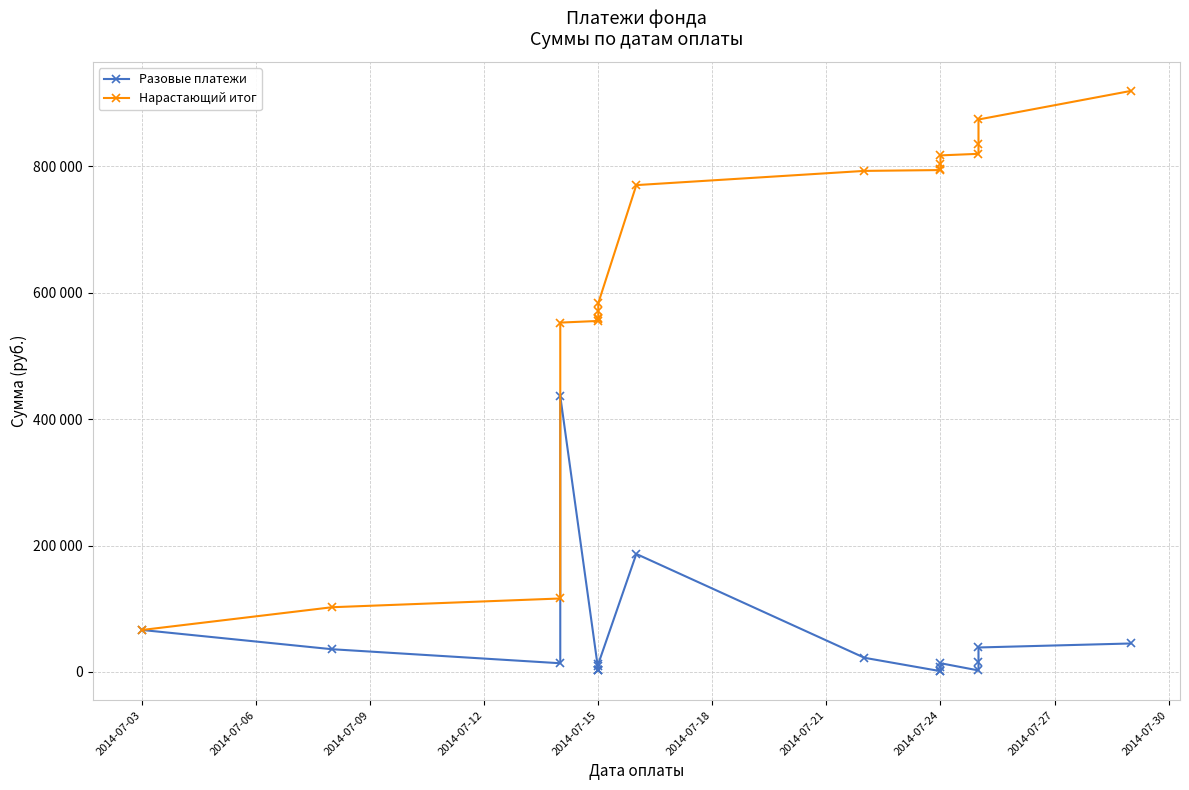

Does the chart have visible grid lines?

Yes